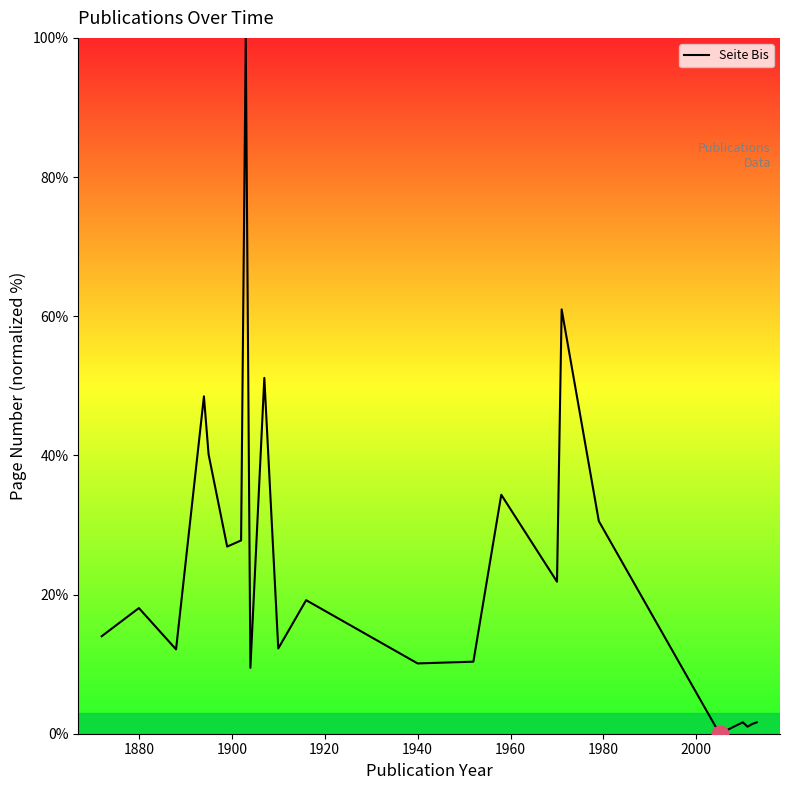

What is the maximum value shown in the chart?

100.0